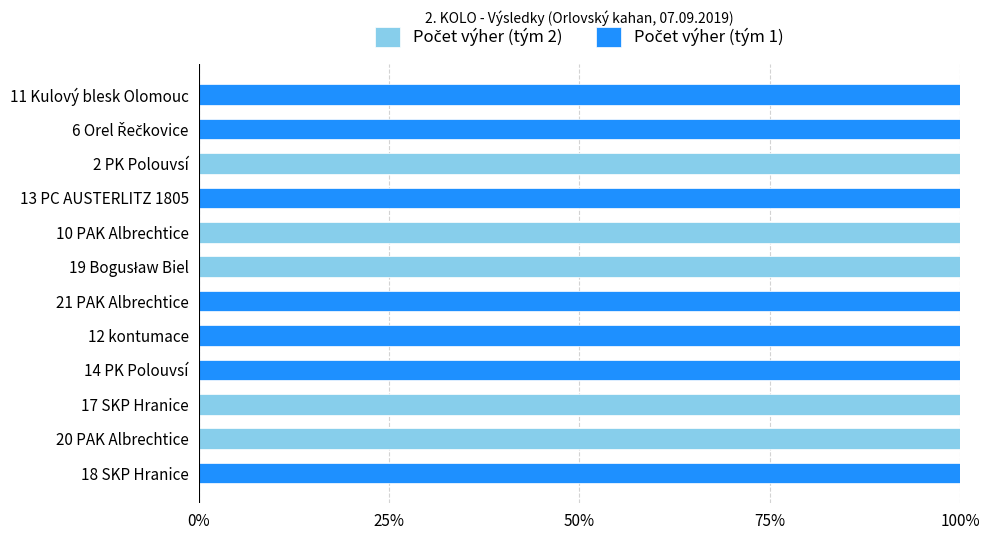

What is the total value across all series at 14 PK Polouvsí?

100